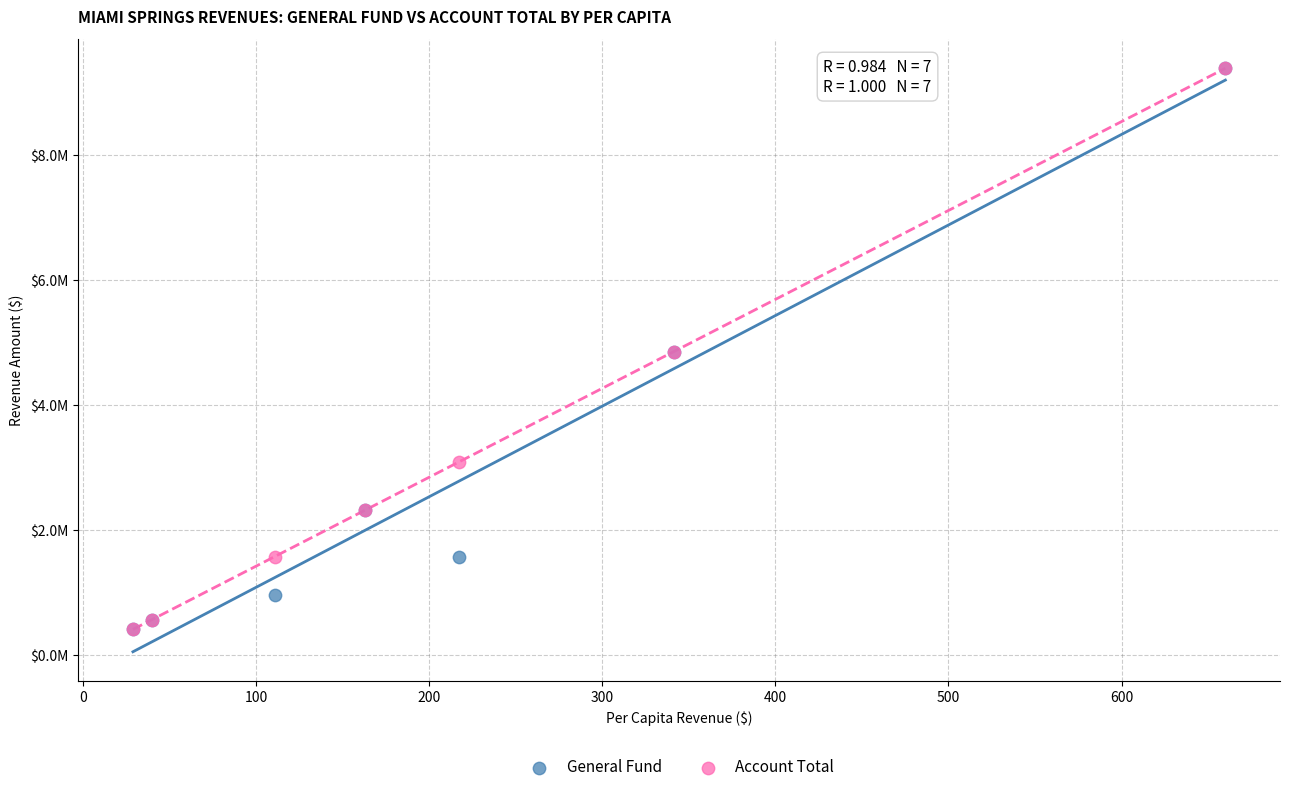

What are all the series names shown in the legend?

General Fund, Account Total